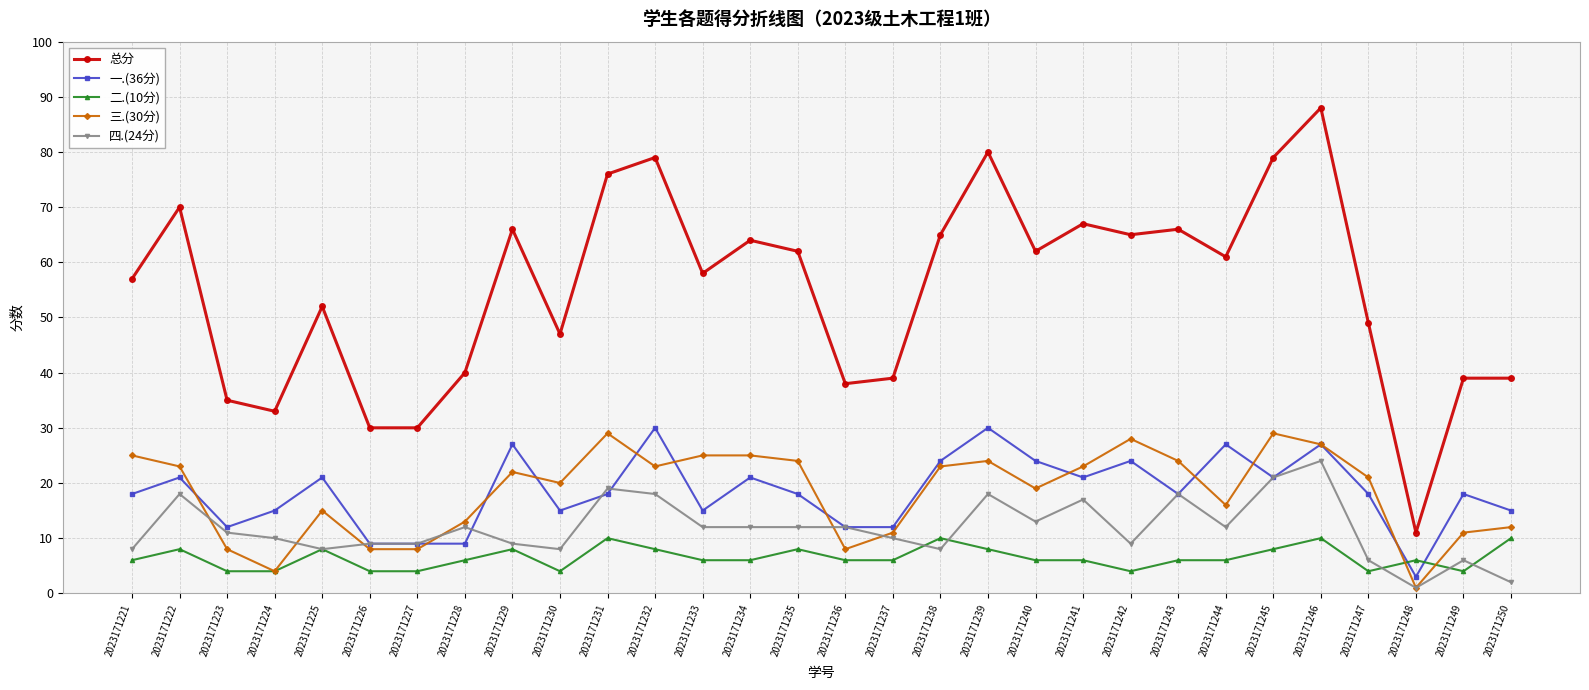

What is the total value across all series at 2023171230?

94